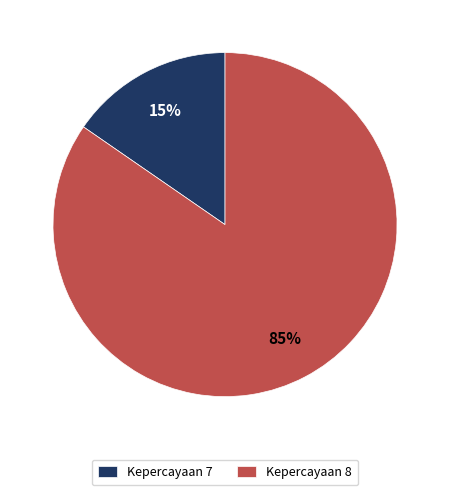

The Kepercayaan 8 slice represents 85% of the pie. True or false?

True